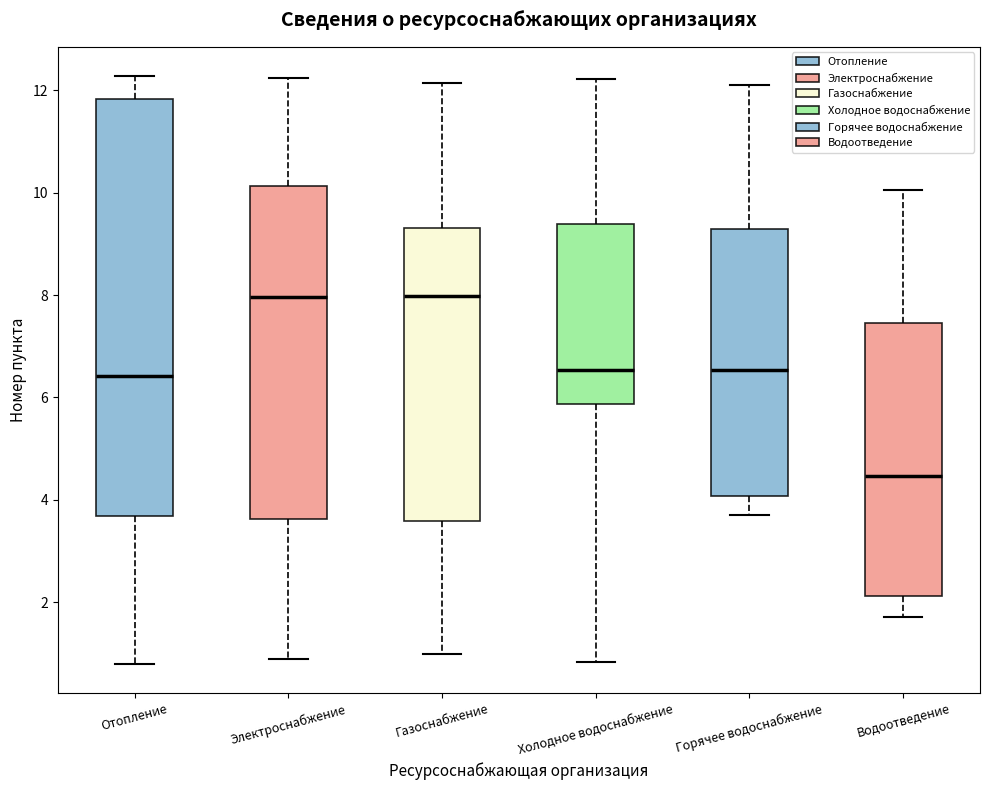

Where does the median line of the box for Газоснабжение sit on the y-axis? The values are not printed on the chart, so give them approximately, as read against the axis.

8.0